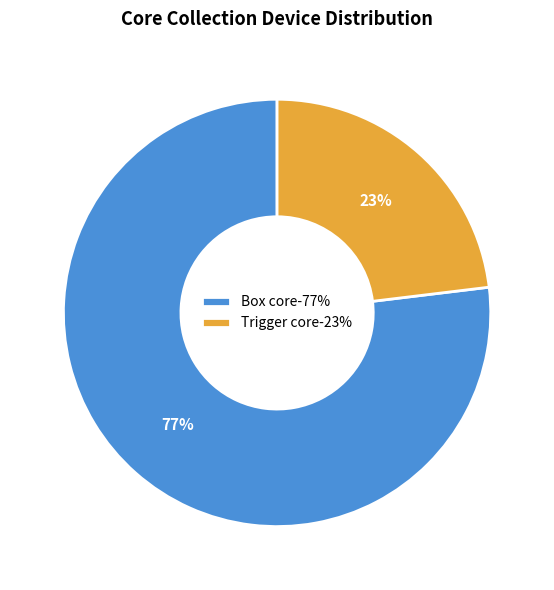

Which category accounts for the majority?

Box core